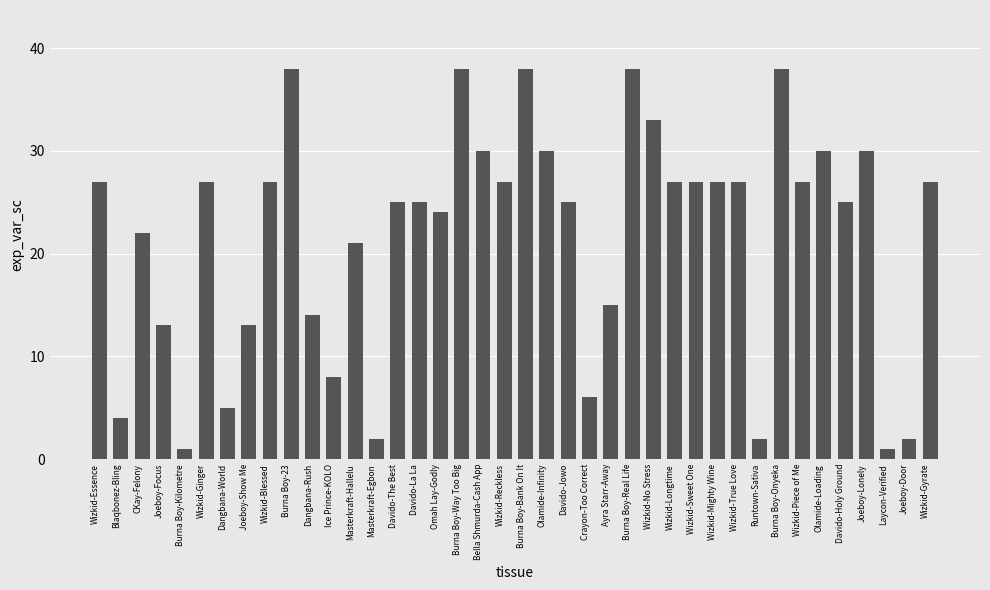

Reading left to right, what are all the values shown in this chart?

27	4	22	13	1	27	5	13	27	38	14	8	21	2	25	25	24	38	30	27	38	30	25	6	15	38	33	27	27	27	27	2	38	27	30	25	30	1	2	27